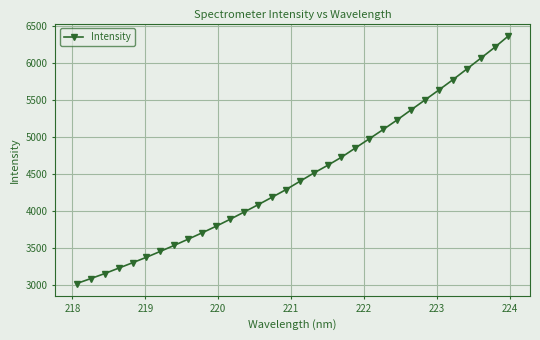

What is the average value?

4469.2